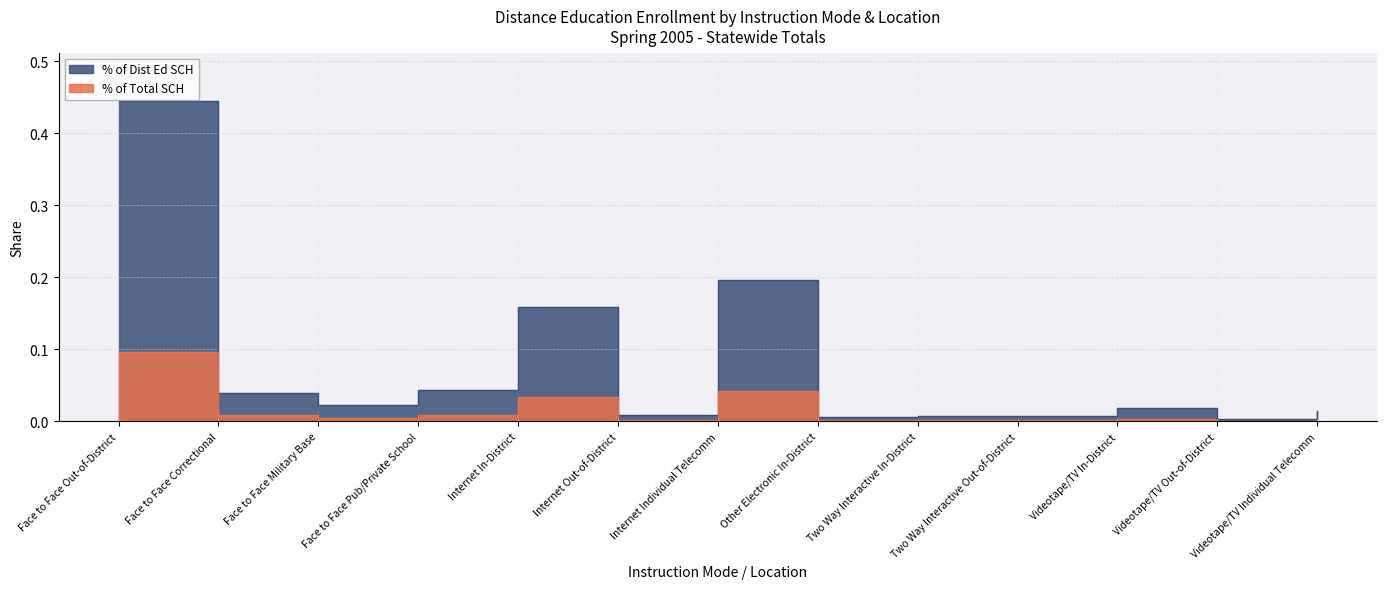

What are all the series names shown in the legend?

% of Total SCH, % of Dist Ed SCH